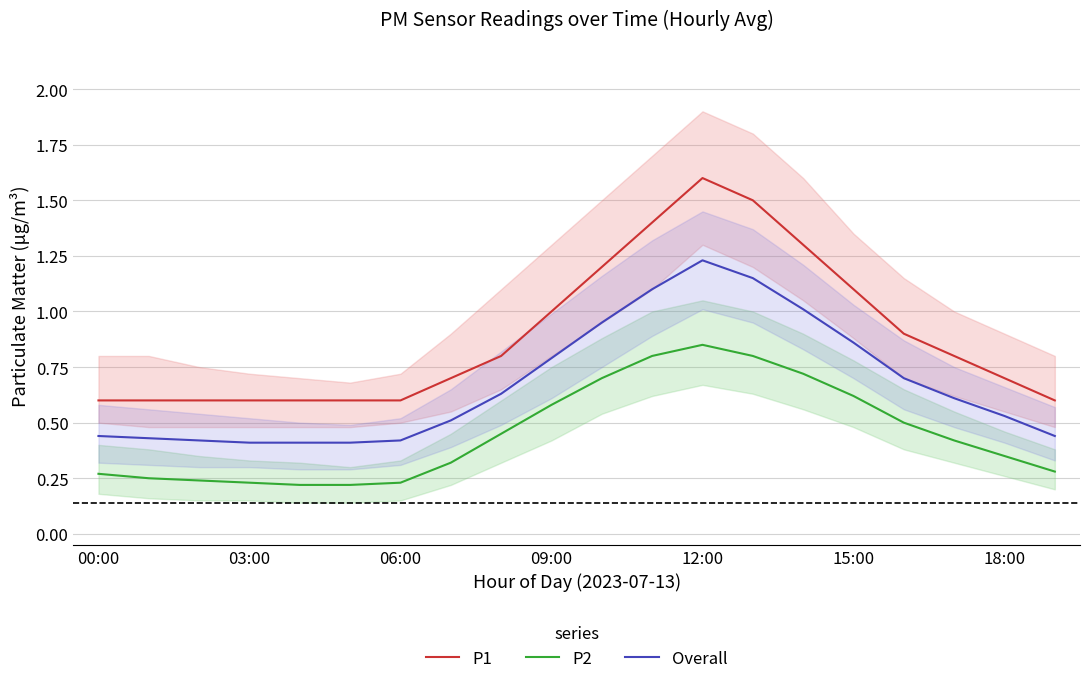

True or false: P1 and Overall cross at least once.

False